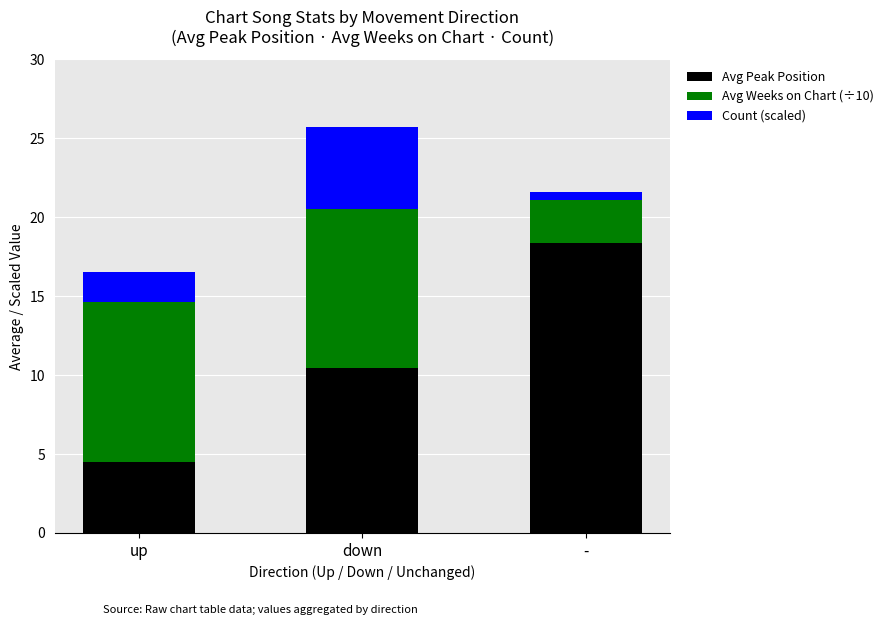

Where does the Avg Peak Position series first go above 10?

down